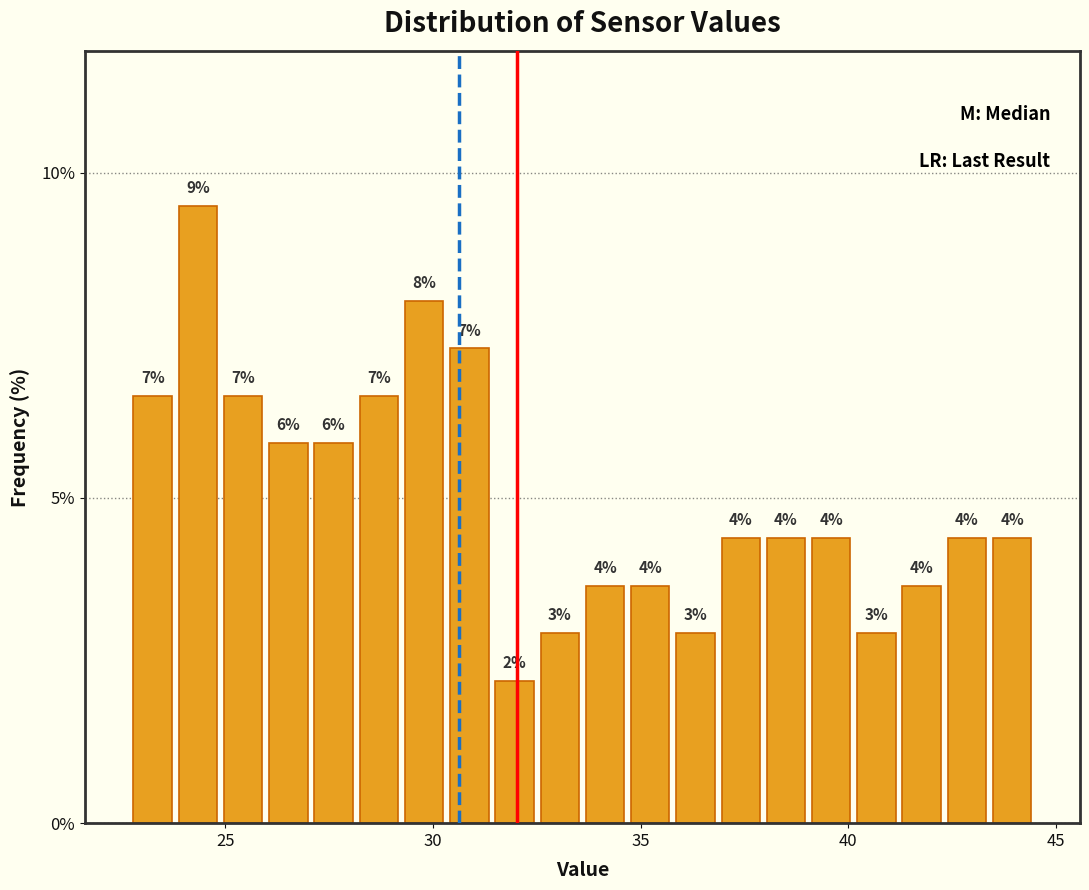

Read against the x-axis, roughly where is the centre of the tallest bar?

24.5